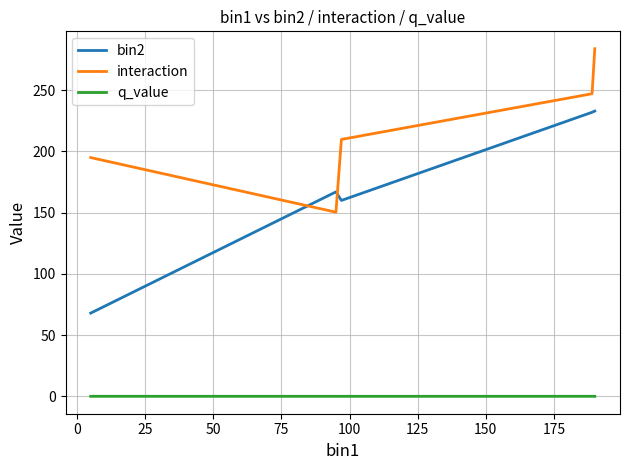

What is the maximum value shown in the chart?

283.9